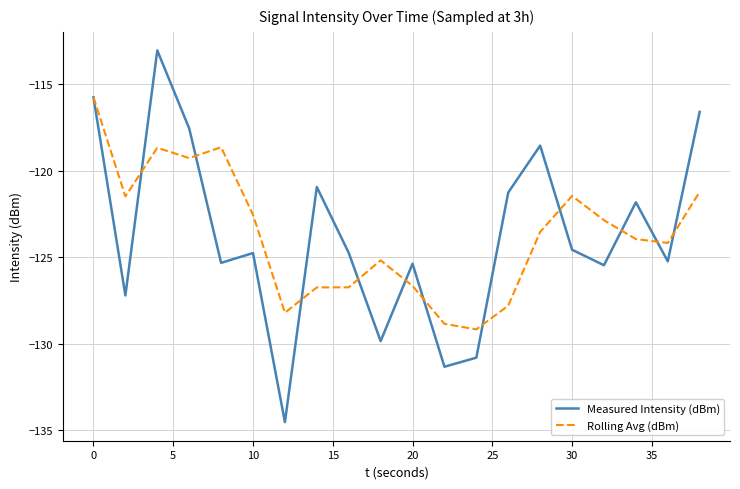

List the series in order of their peak value, highest first.

Measured Intensity (dBm), Rolling Avg (dBm)